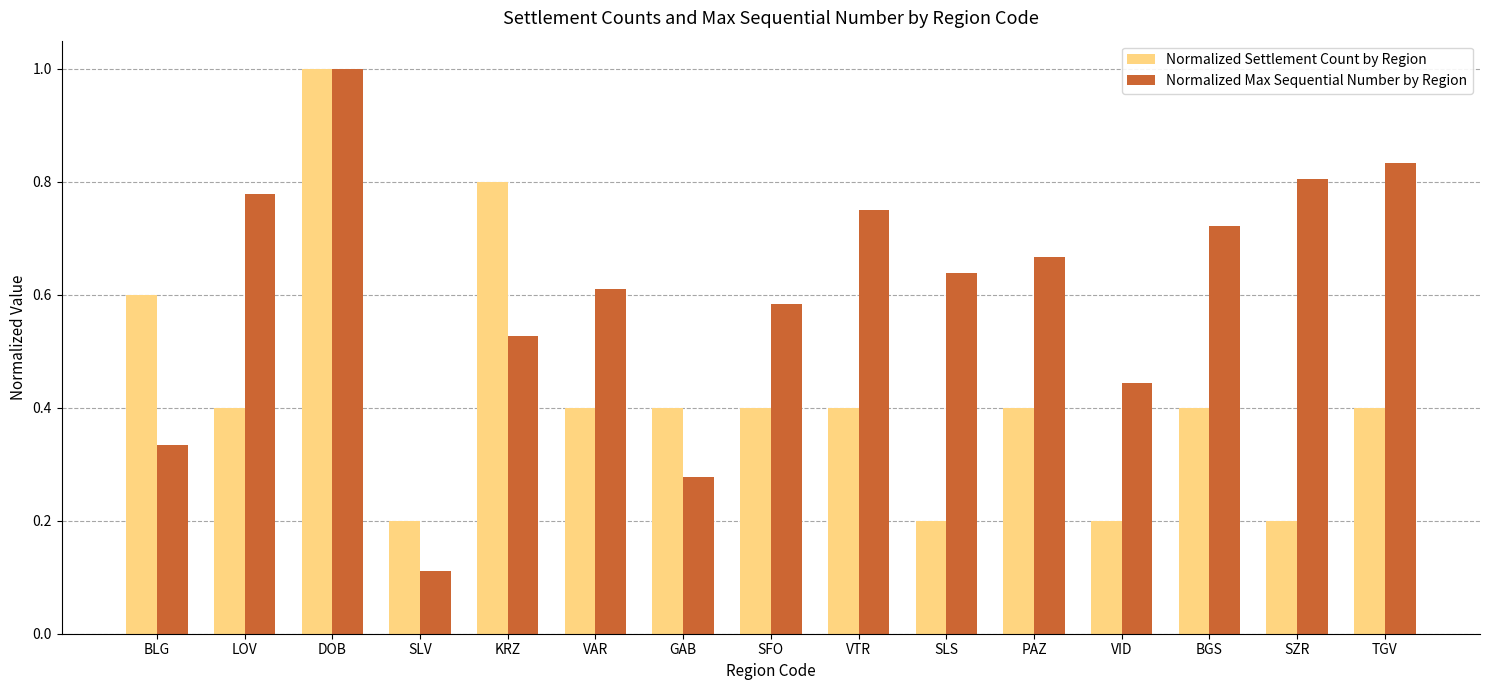

What is the sum of all Normalized Settlement Count by Region values?

6.4